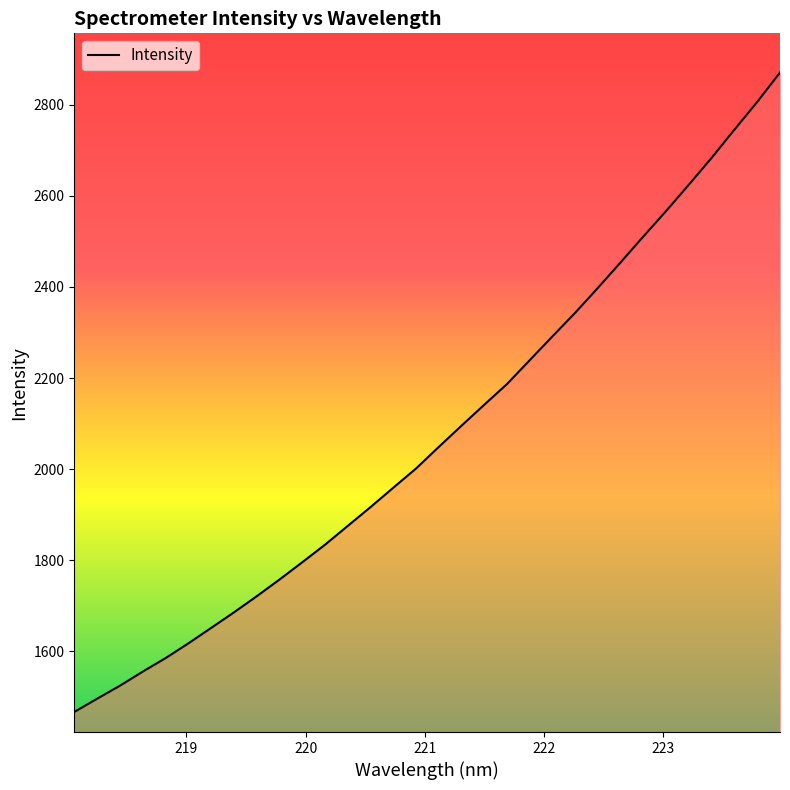

What is the smallest value displayed?

1467.2